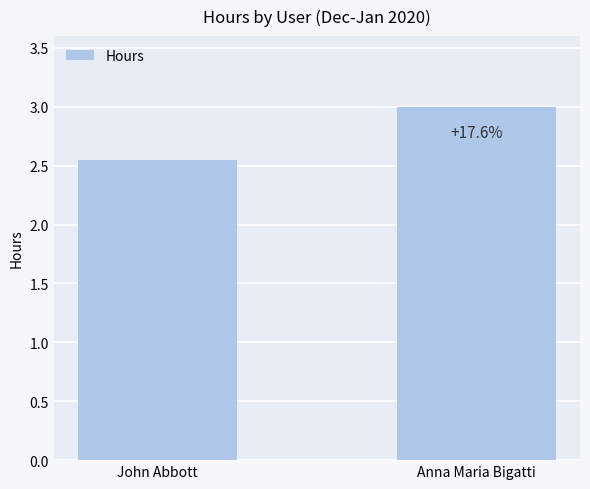

Does the chart contain any negative values?

No